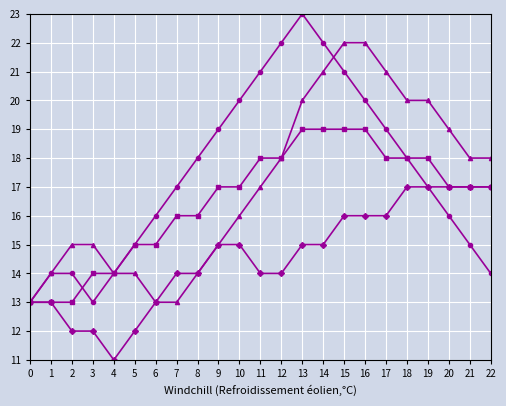

What is the total value across all series at 5?

56